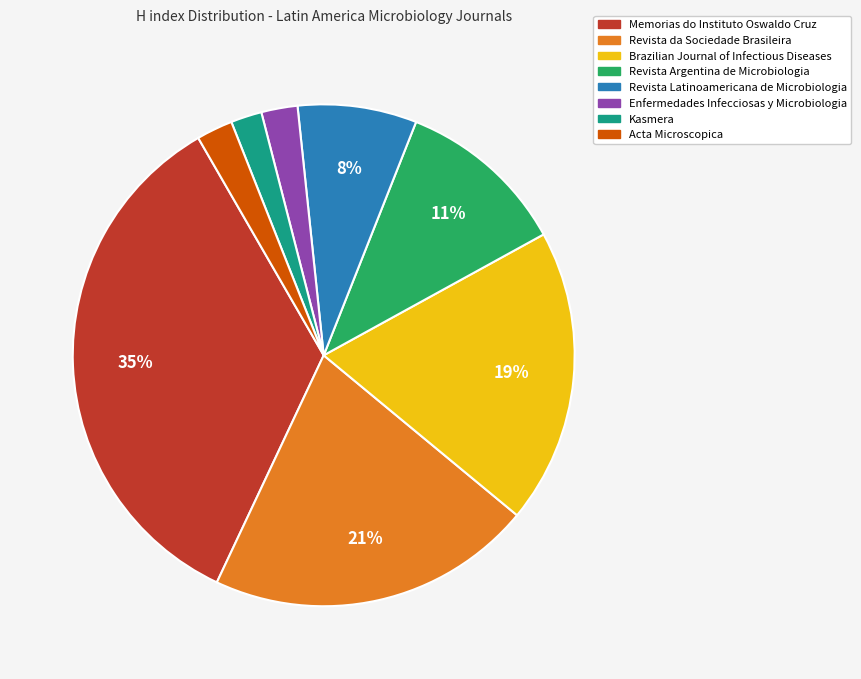

What is the largest slice in the pie chart?

Memorias do Instituto Oswaldo Cruz